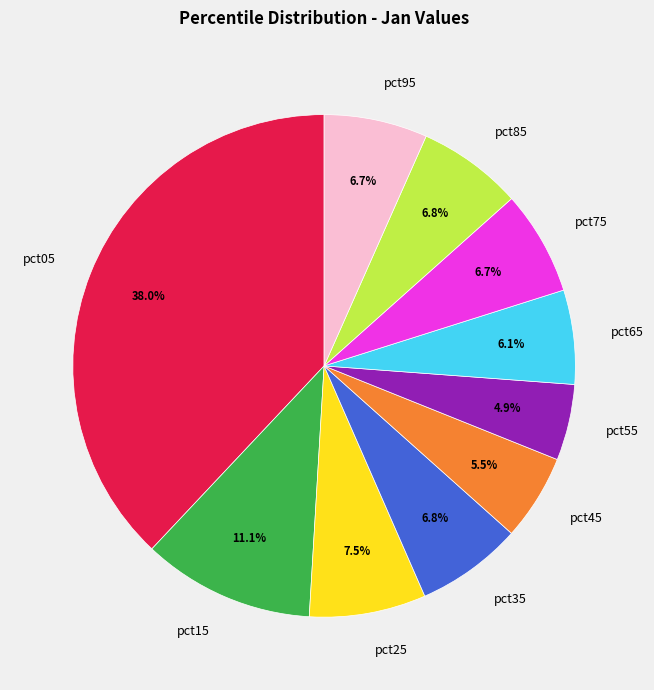

Do pct75 and pct15 together represent more than half of the pie?

No